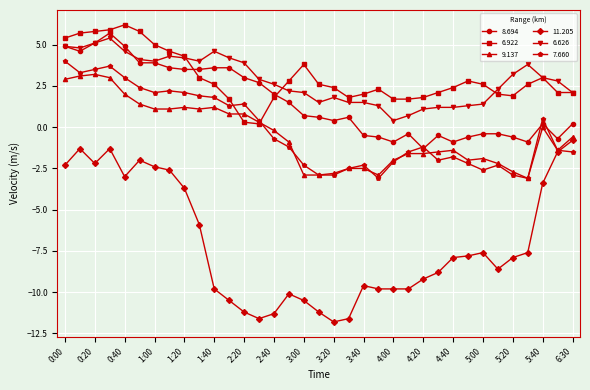

What is the highest value of the 6.626 series?

5.4